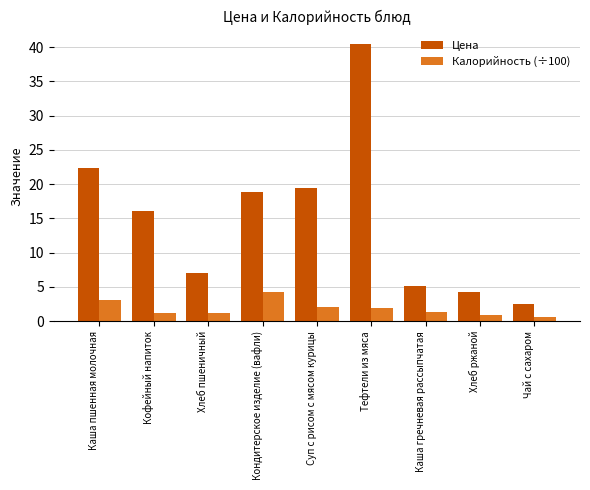

What are all the series names shown in the legend?

Цена, Калорийность (÷100)